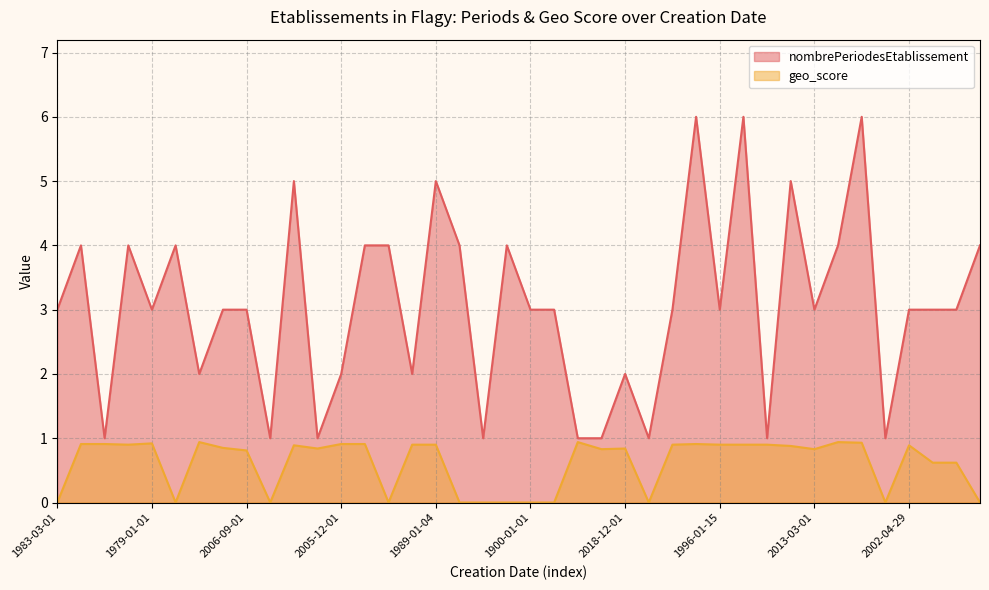

What is the label of the 14th point from the left?

1987-01-01